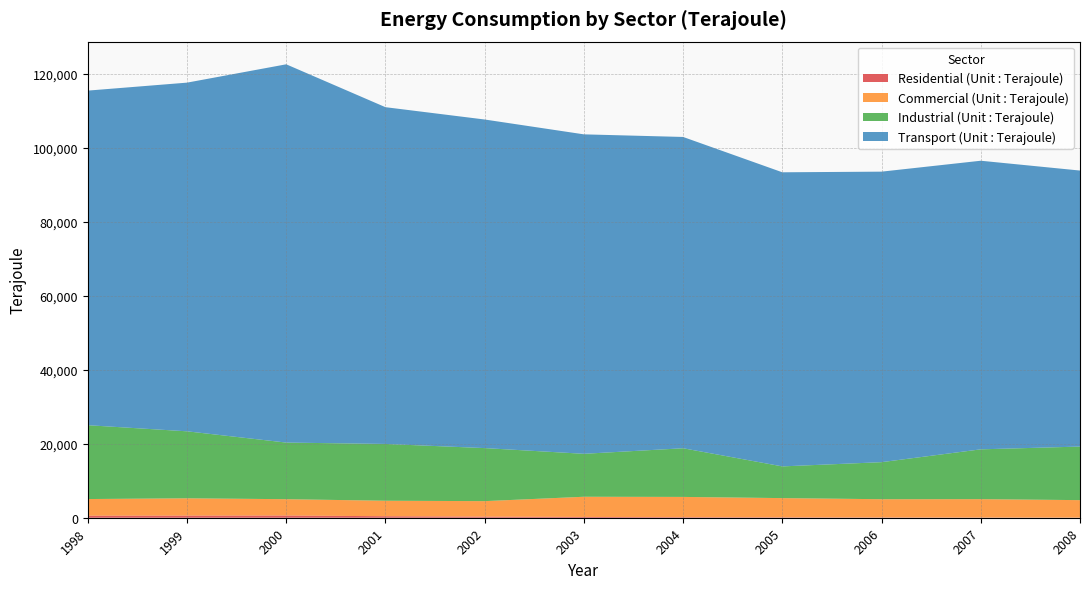

Reading right to left, what are all the values shown in this chart?

Residential (Unit : Terajoule): 41	57	79	109	149	208	292	408	595	571	549
Commercial (Unit : Terajoule): 4715	4964	4924	5194	5476	5460	4192	4183	4415	4679	4500
Industrial (Unit : Terajoule): 14477	13463	10013	8570	13151	11608	14336	15347	15302	18105	19955
Transport (Unit : Terajoule): 74588	77992	78510	79479	84126	86329	88797	91009	102222	94224	90421